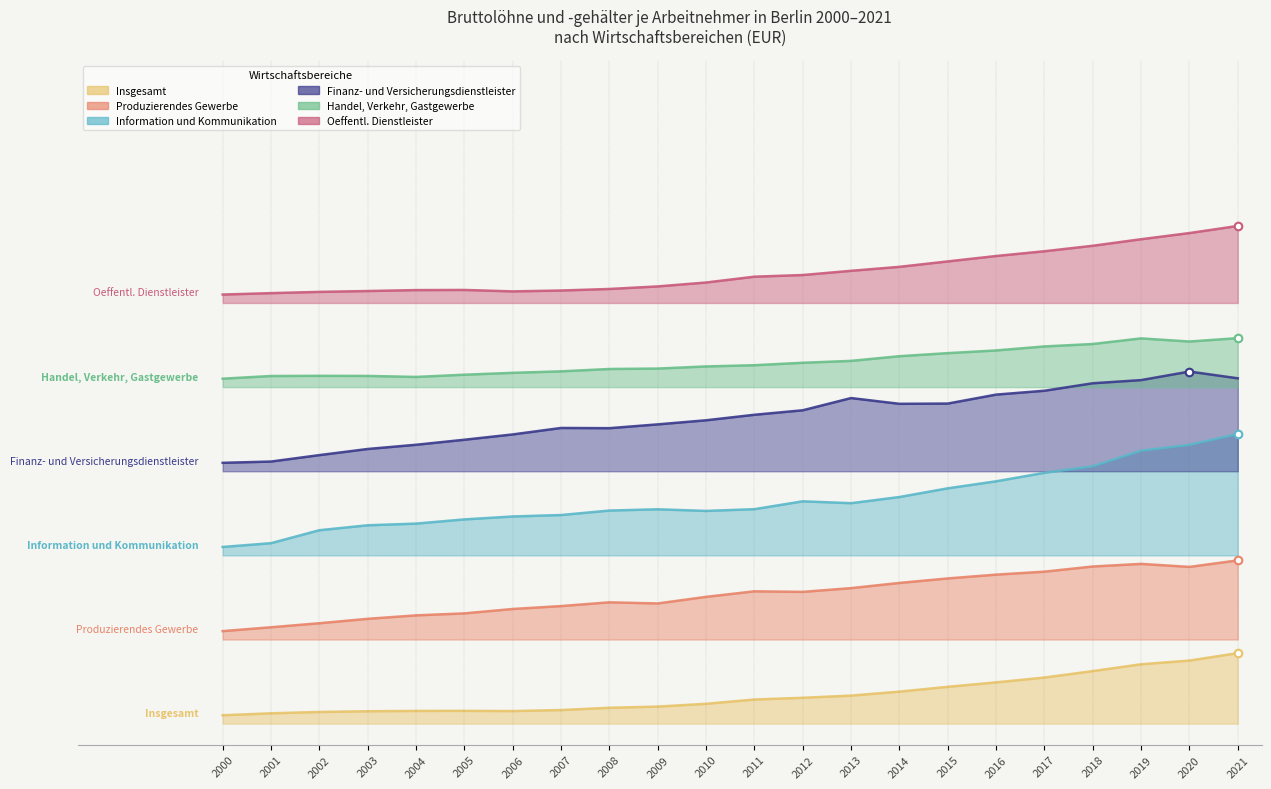

What are all the series names shown in the legend?

Insgesamt, Produzierendes Gewerbe, Information und Kommunikation, Finanz- und Versicherungsdienstleister, Handel, Verkehr, Gastgewerbe, Oeffentl. Dienstleister